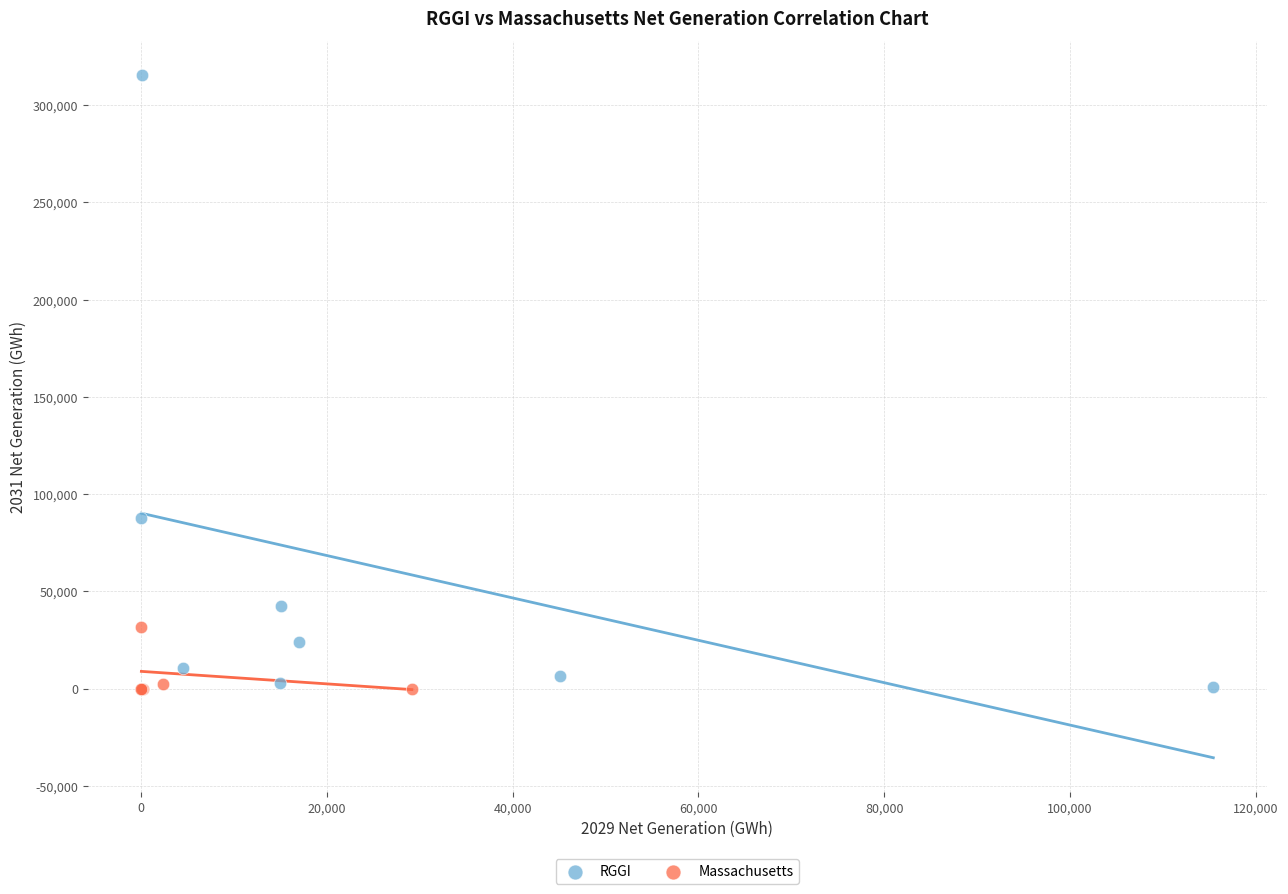

Which series reaches the maximum Y coordinate?

RGGI